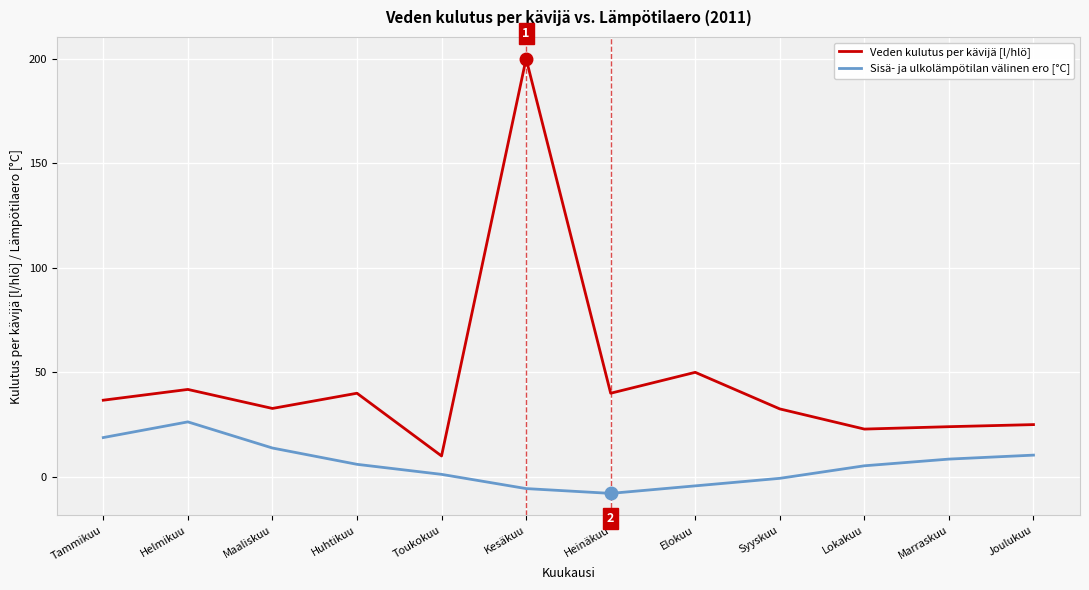

At Helmikuu, list the series in order from smallest to largest.

Sisä- ja ulkolämpötilan välinen ero [°C], Veden kulutus per kävijä [l/hlö]